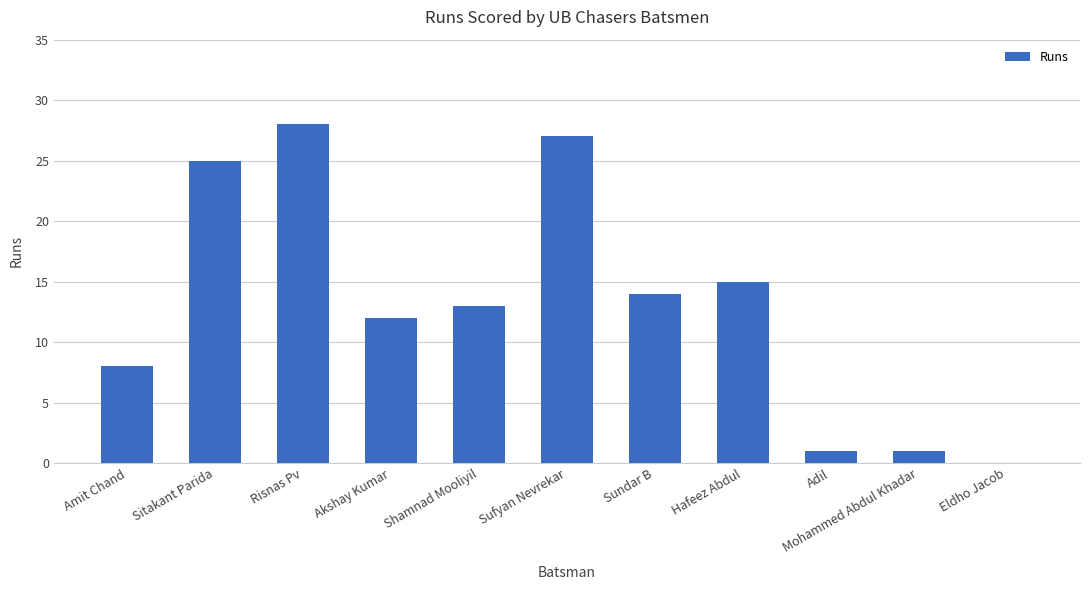

How many series are shown in this chart?

1